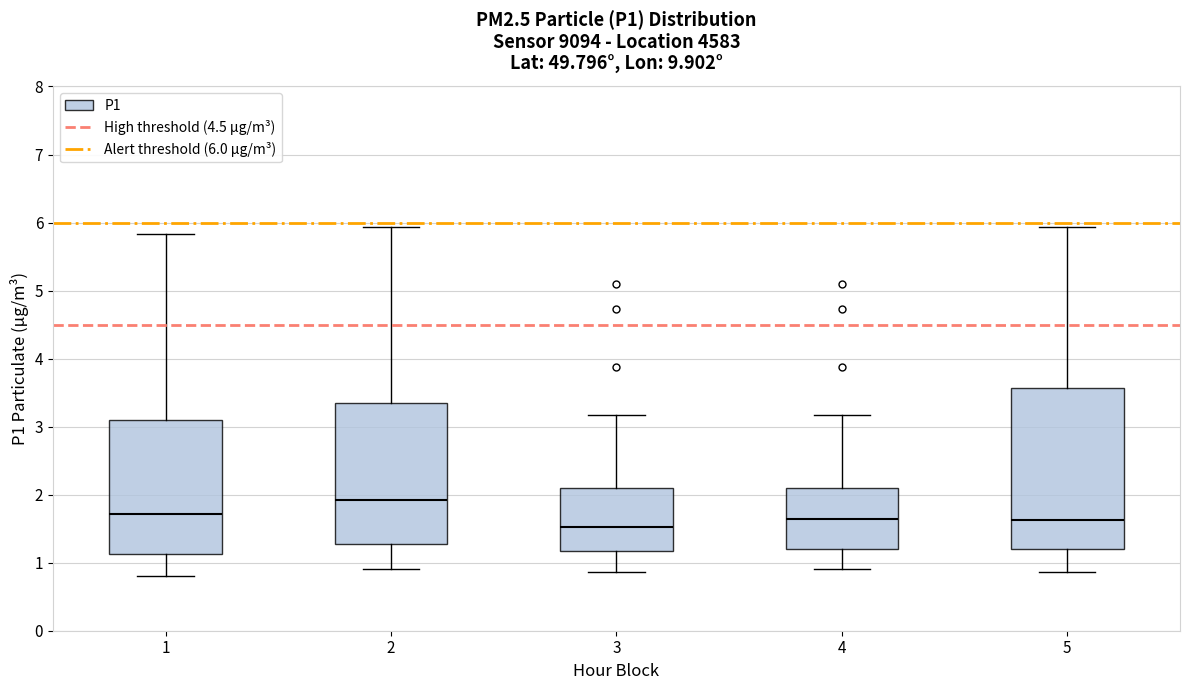

Where does the lower whisker of the box at x = 3 end on the y-axis? The values are not printed on the chart, so give them approximately, as read against the axis.

0.9